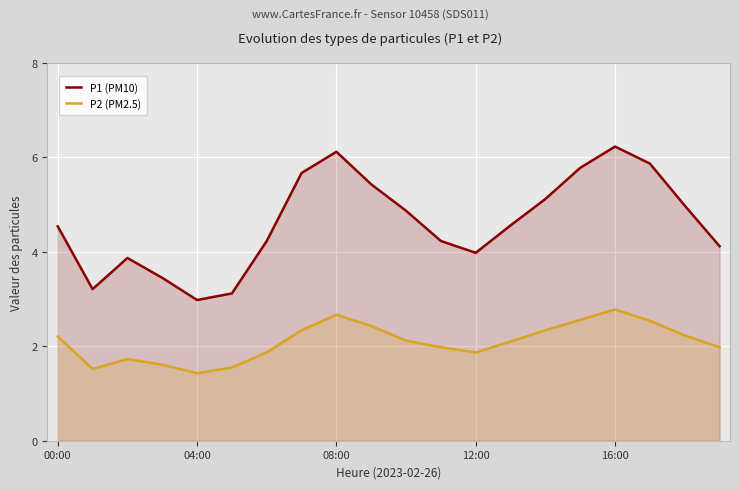

At how many categories does at least one series exceed 1?

20